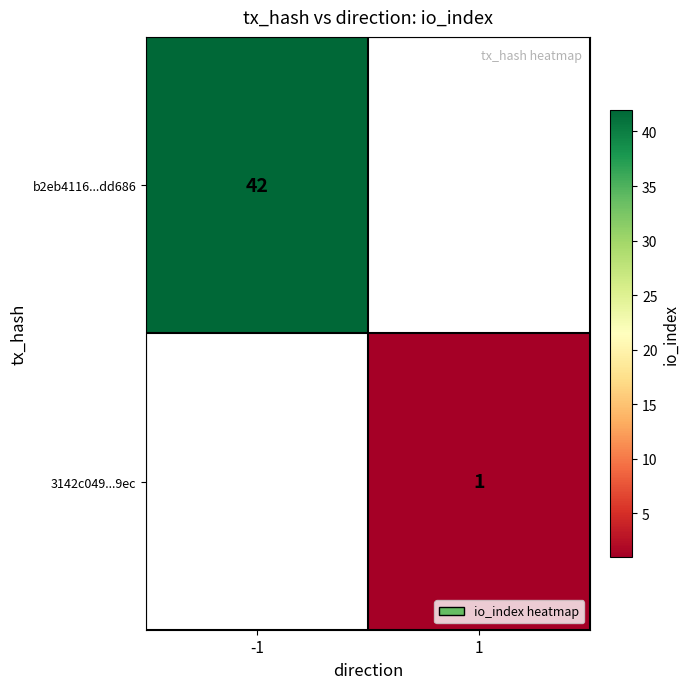

What is the greatest value displayed?

42